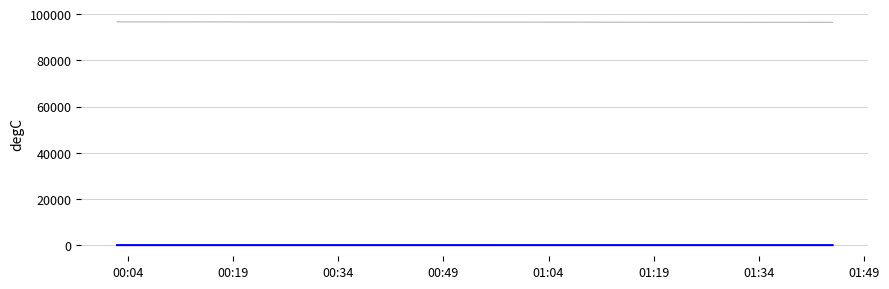

What is the maximum value shown in the chart?

96670.1